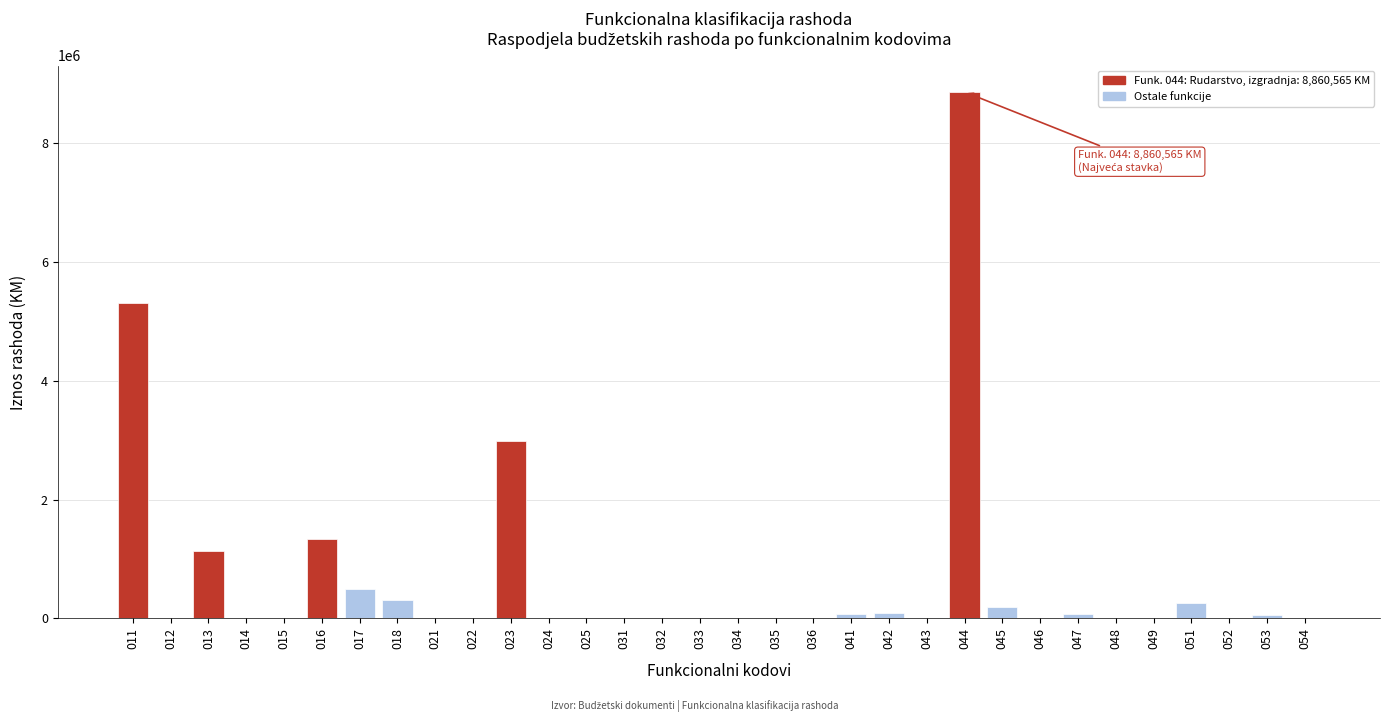

The value at 013 is 1137364.3. True or false?

True